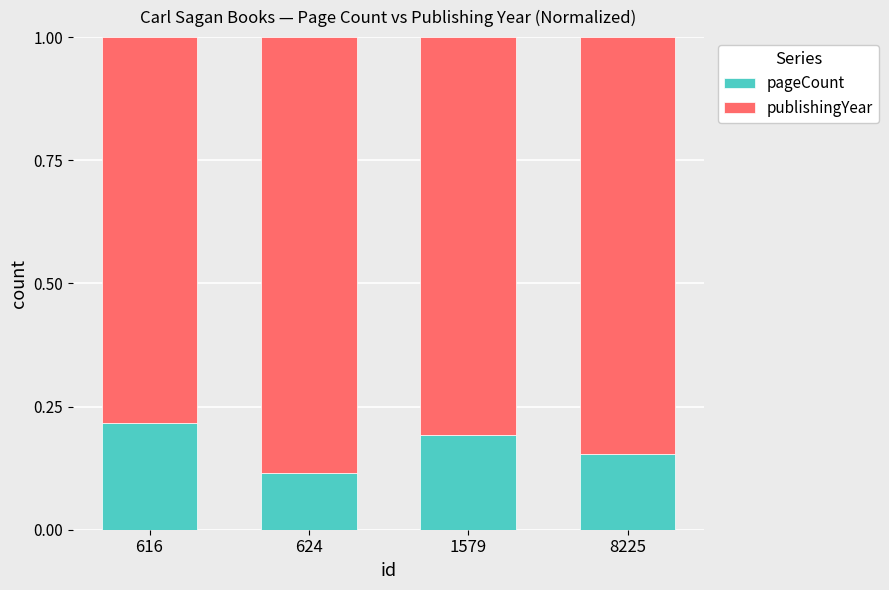

Rank the categories by pageCount value from lowest to highest.

624, 8225, 1579, 616